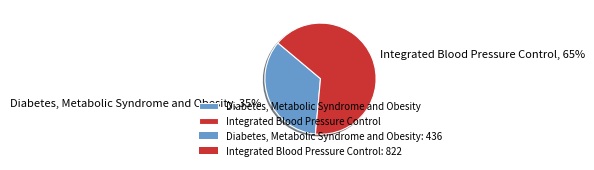

Approximately how many times larger is the value at Integrated Blood Pressure Control compared to Diabetes, Metabolic Syndrome and Obesity?

1.9